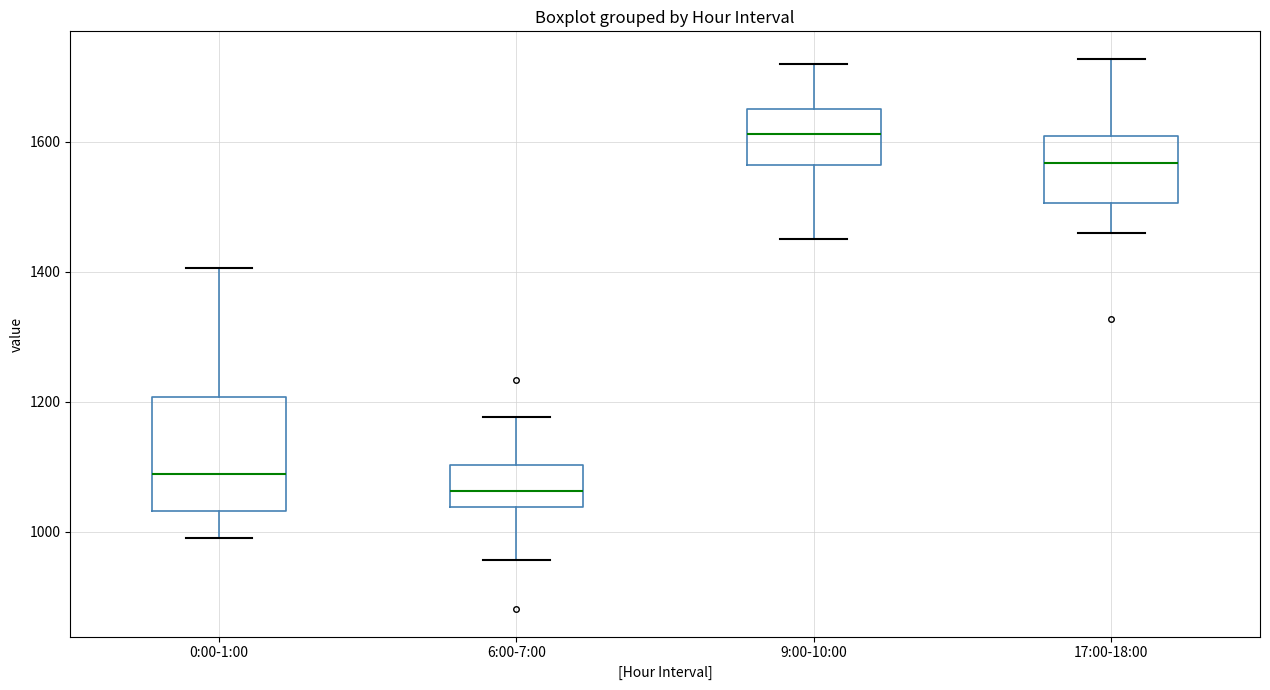

Reading left to right, read every box against the y-axis: the position of its median line, the range the box covers, and the ends of its whiskers. The values are not printed on the chart, so give them approximately, as read against the axis.

0:00-1:00: median 1080, box 1040 to 1200, whiskers 1000 to 1400
6:00-7:00: median 1060, box 1040 to 1100, whiskers 960 to 1180
9:00-10:00: median 1620, box 1560 to 1660, whiskers 1440 to 1720
17:00-18:00: median 1560, box 1500 to 1600, whiskers 1460 to 1720